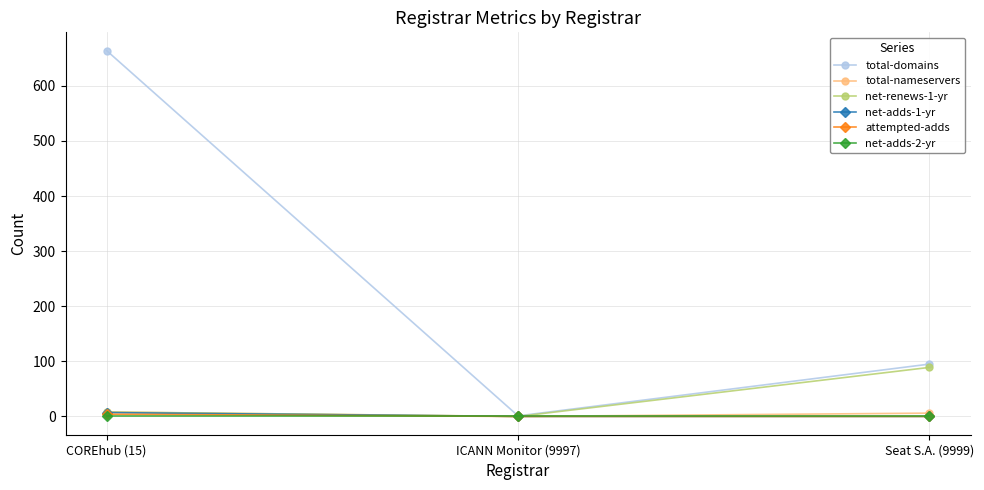

At how many categories does at least one series exceed 650?

1